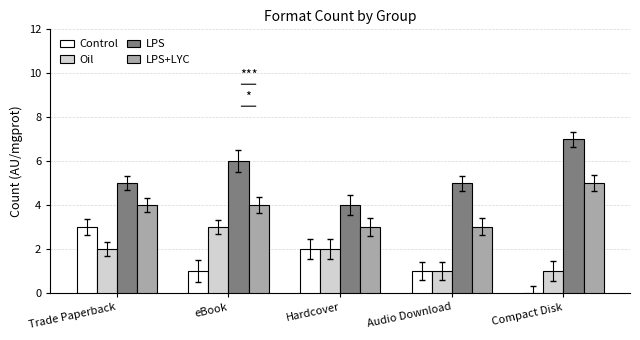

Reading left to right, what are all the values shown in this chart?

Control: Trade Paperback=3	eBook=1	Hardcover=2	Audio Download=1	Compact Disk=0
Oil: Trade Paperback=2	eBook=3	Hardcover=2	Audio Download=1	Compact Disk=1
LPS: Trade Paperback=5	eBook=6	Hardcover=4	Audio Download=5	Compact Disk=7
LPS+LYC: Trade Paperback=4	eBook=4	Hardcover=3	Audio Download=3	Compact Disk=5